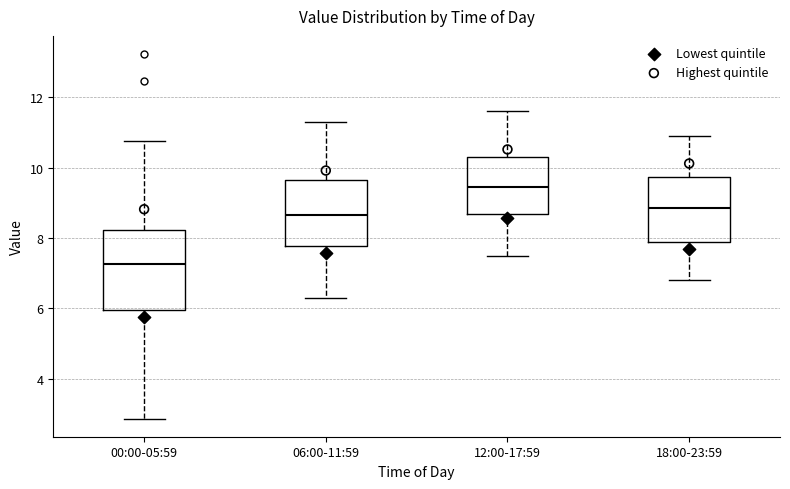

Which box is the tallest, from its lower edge to its upper edge?

00:00-05:59